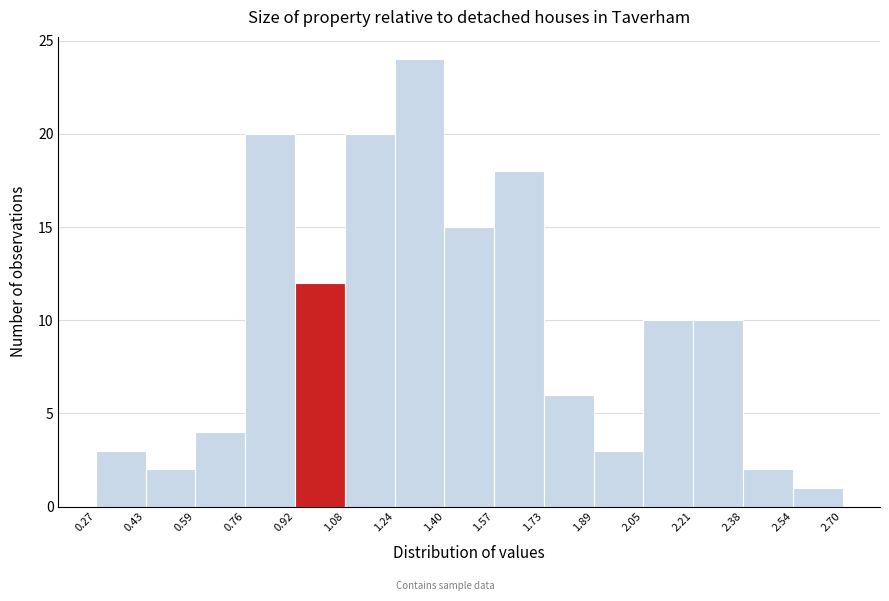

Reading left to right, list every bar in this chart as the range it spans on the x-axis followed by its height. The values are not printed on the chart, so give them approximately, as read against the axis.

0.27 to 0.43: 3
0.43 to 0.59: 2
0.59 to 0.76: 4
0.76 to 0.92: 20
0.92 to 1.08: 12
1.08 to 1.24: 20
1.24 to 1.40: 24
1.40 to 1.57: 15
1.57 to 1.73: 18
1.73 to 1.89: 6
1.89 to 2.05: 3
2.05 to 2.21: 10
2.21 to 2.38: 10
2.38 to 2.54: 2
2.54 to 2.70: 1